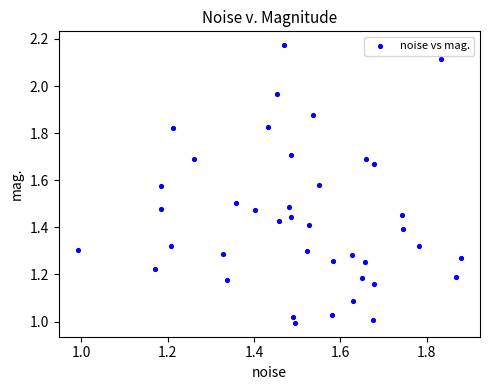

What is the range of X values (max minus min)?

0.9